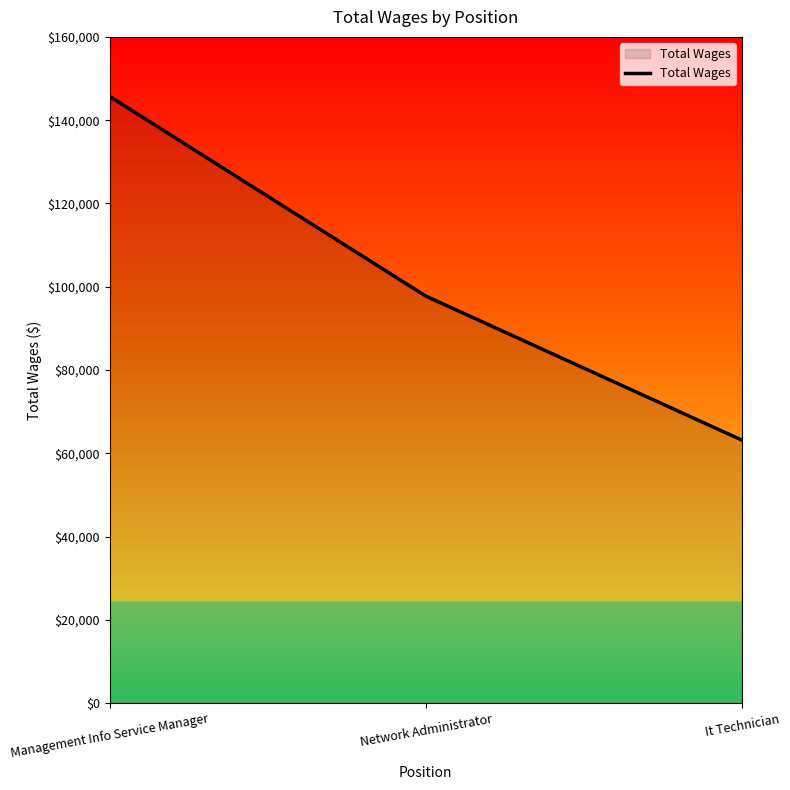

What position from the right is It Technician?

1